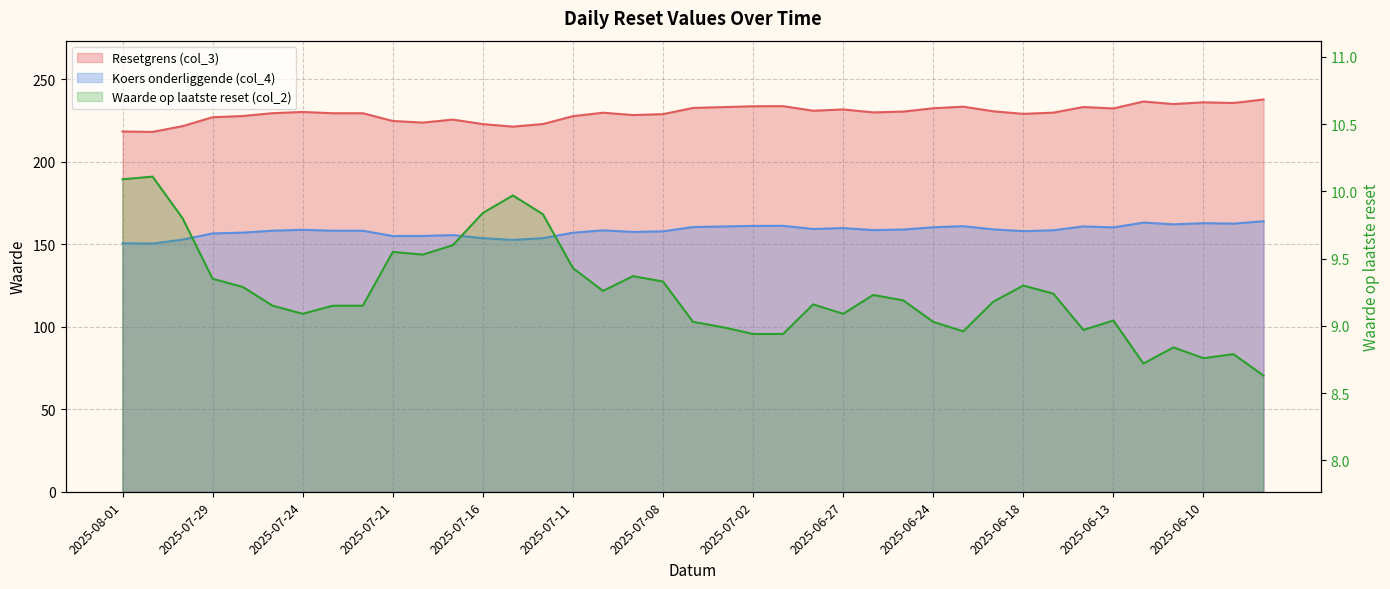

What is the difference between the maximum and second lowest values in the Waarde op laatste reset (col_2) series?

1.4